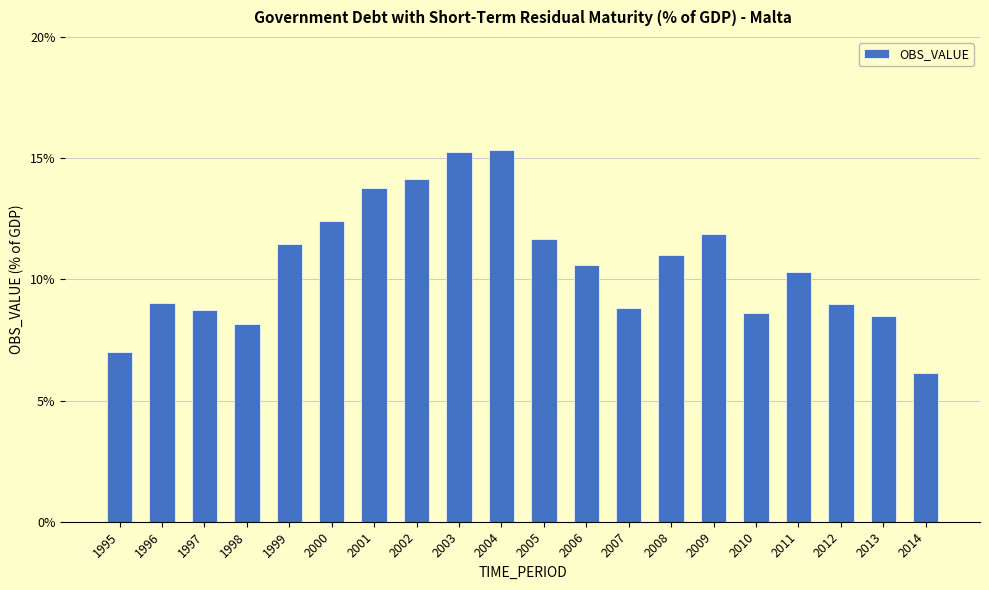

Approximately how many times larger is the value at 2012 compared to 2005?

0.8